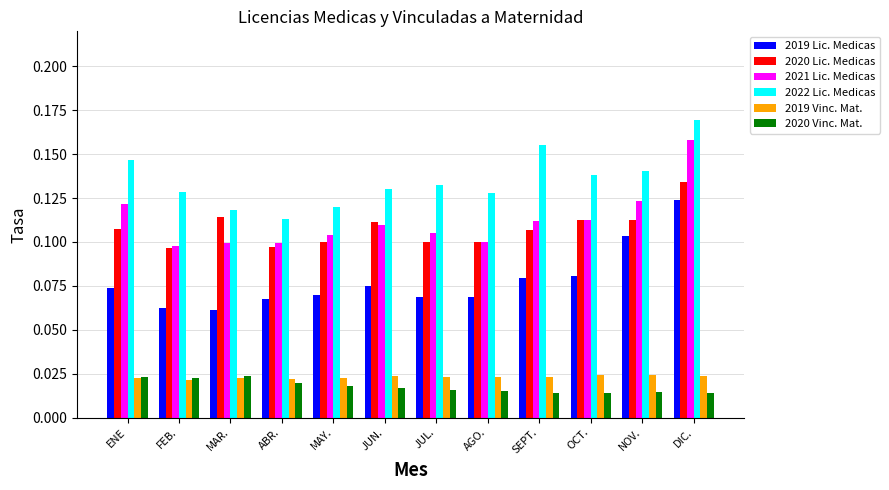

What is the label of the 4th bar from the right?

SEPT.